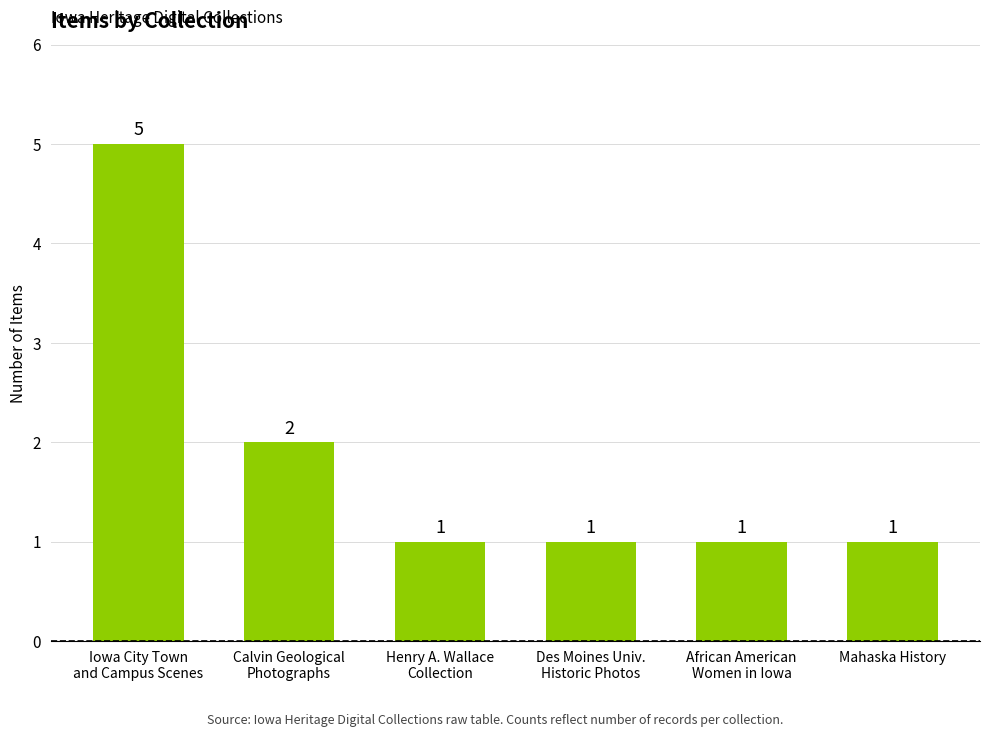

What position from the right is Calvin Geological
Photographs?

5